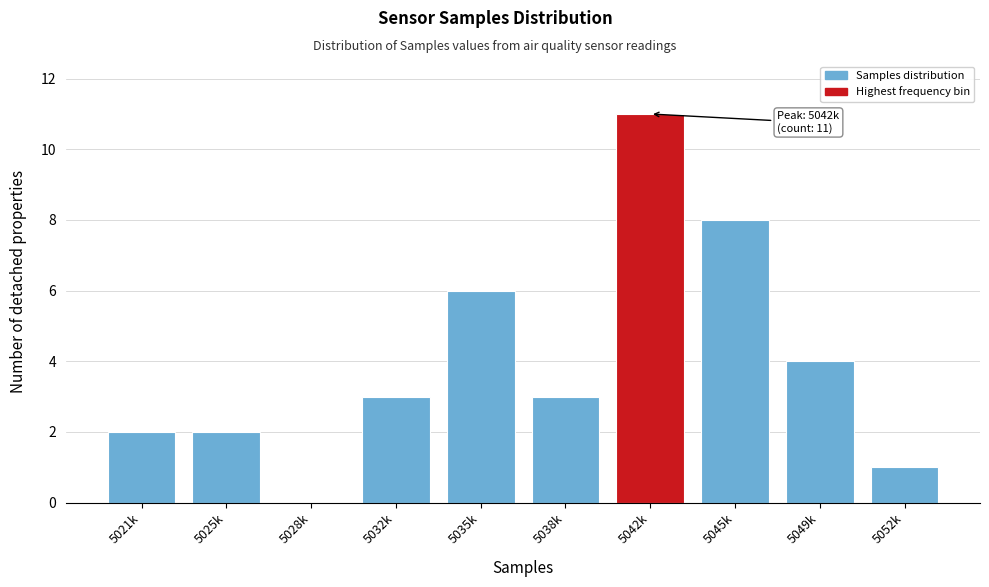

Reading left to right, transcribe all the data shown in this chart.

5021k=2	5025k=2	5028k=0	5032k=3	5035k=6	5038k=3	5042k=11	5045k=8	5049k=4	5052k=1